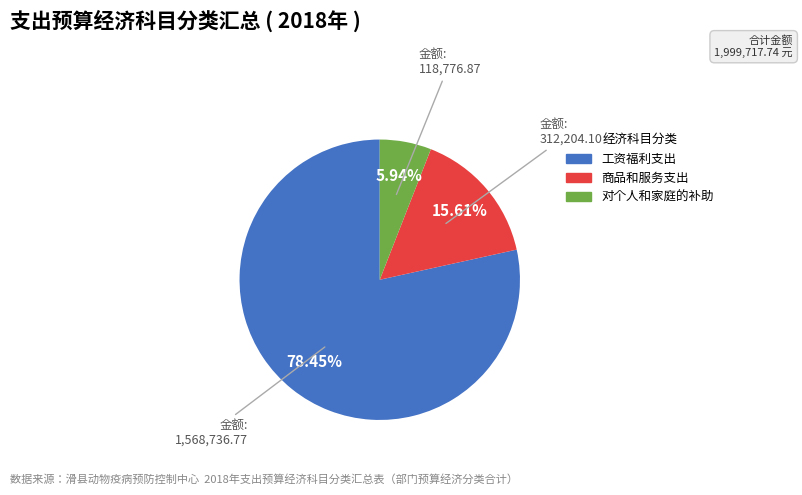

How many segments does this pie chart have?

3